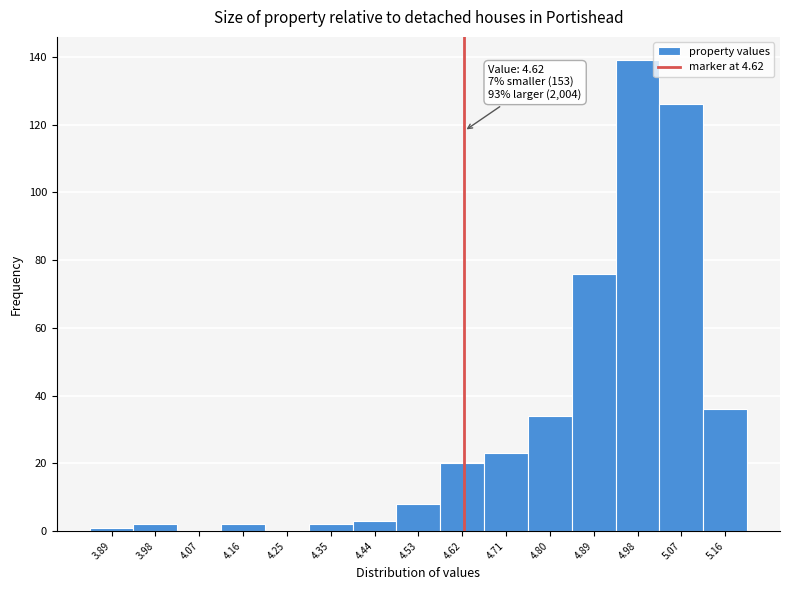

Which range on the x-axis has the tallest bar?

4.93 to 5.02